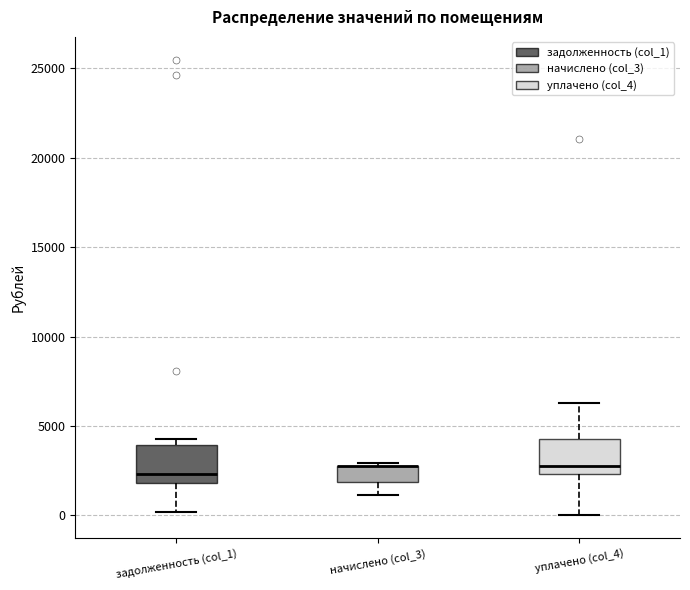

Reading left to right, transcribe this box plot: for each box, give where its median line is, the range the box spans, and where its two whiskers end, as read against the y-axis. The values are not printed on the chart, so give them approximately, as read against the axis.

задолженность (col_1): median 2500, box 2000 to 4000, whiskers 0 to 4500
начислено (col_3): median 2500 (drawn on the box's upper edge), box 2000 to 3000, whiskers 1000 to 3000 (just above the box's upper edge)
уплачено (col_4): median 3000, box 2500 to 4000, whiskers 0 to 6500